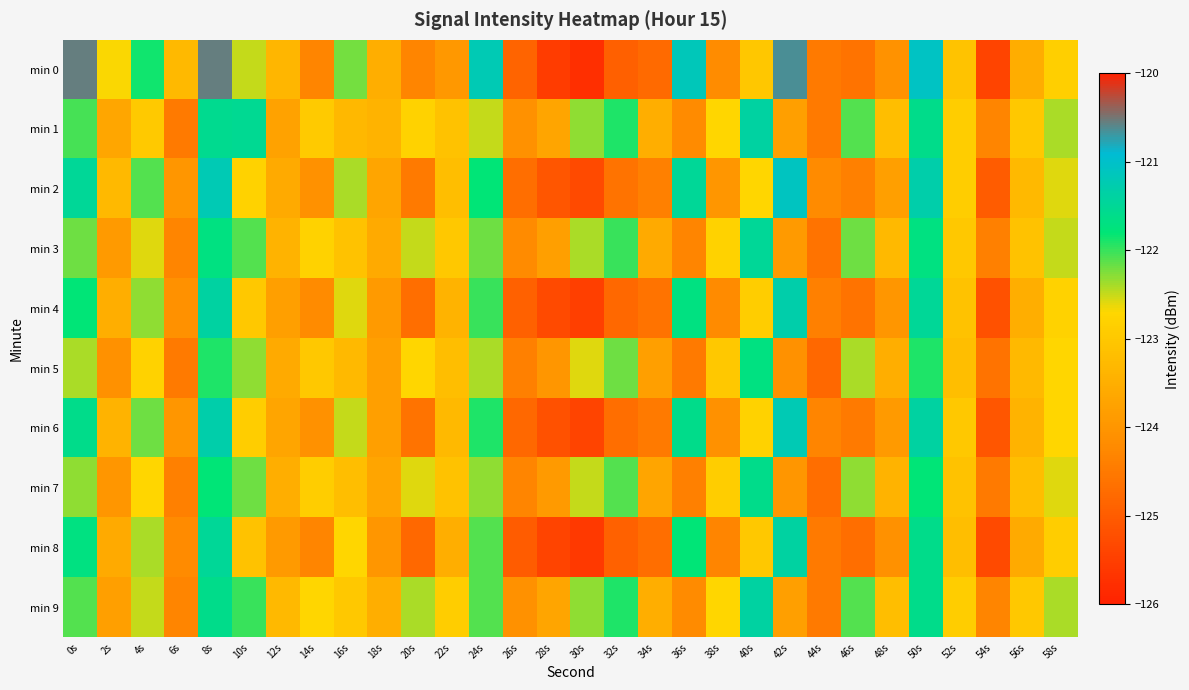

Which series has the widest spread of values?

min 0